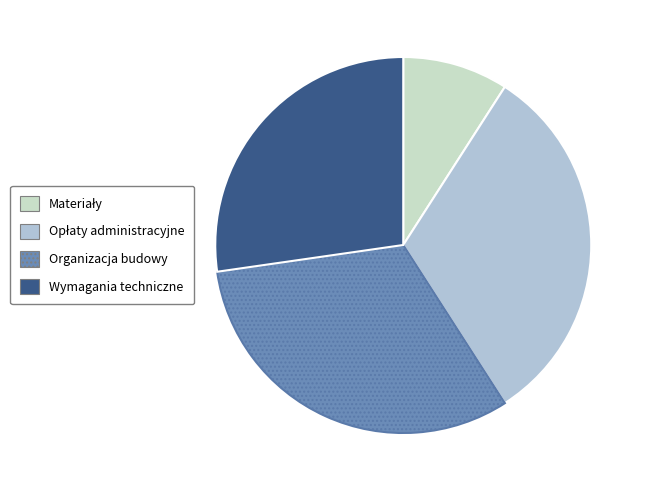

How many segments does this pie chart have?

4